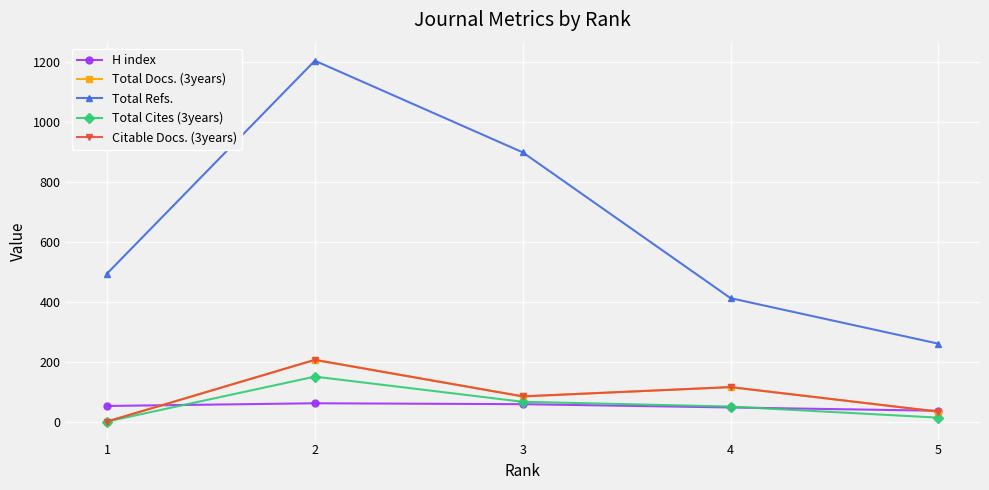

At 1, list the series in order from largest to smallest.

Total Refs., H index, Total Docs. (3years), Total Cites (3years), Citable Docs. (3years)